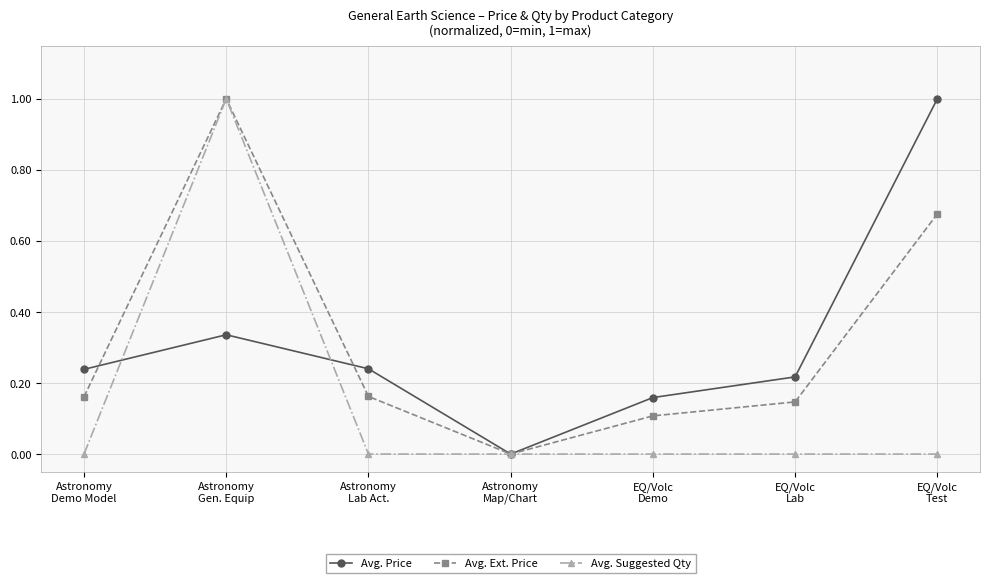

True or false: Avg. Ext. Price has more than 0 points higher than both neighbors.

True